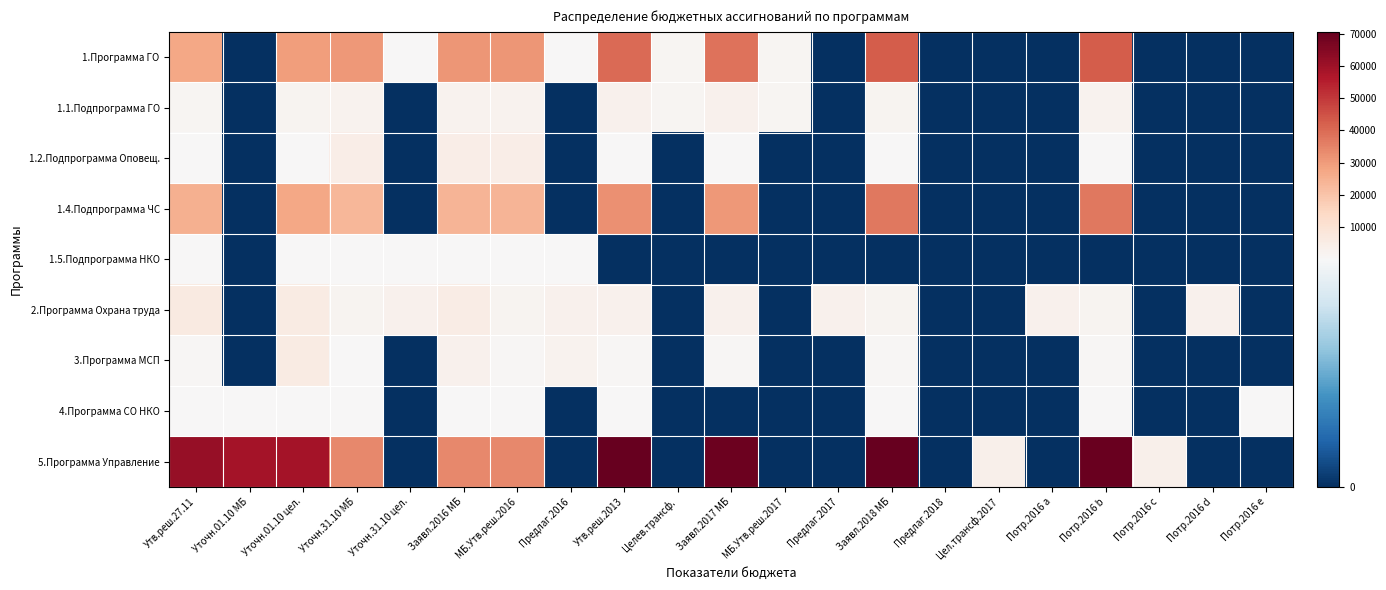

What is the total value across all series at Уточн.01.10 цел.?

129191.0